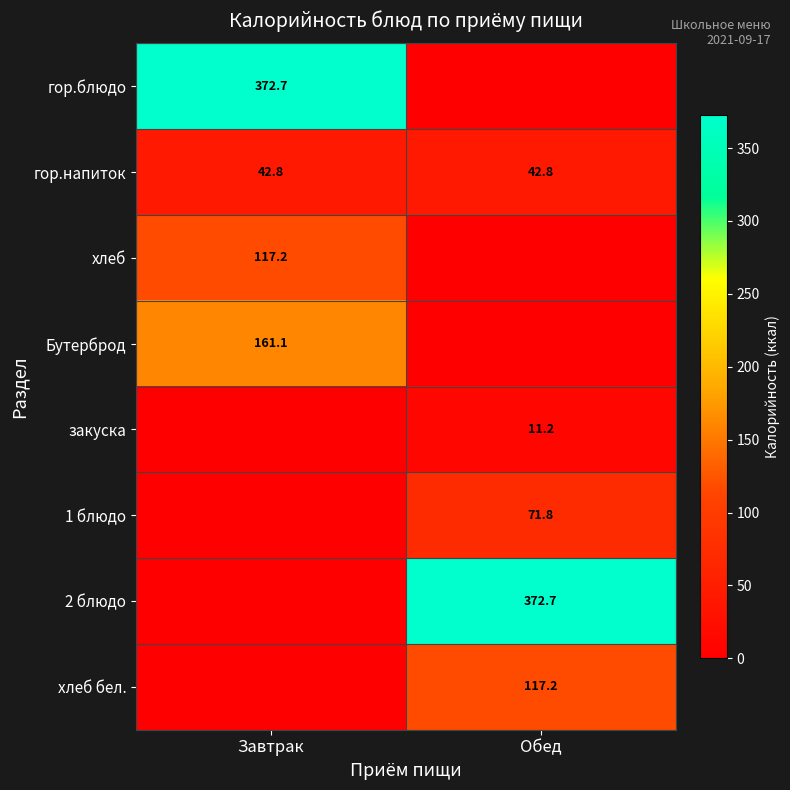

The value of хлеб at Завтрак is 35.4. True or false?

False